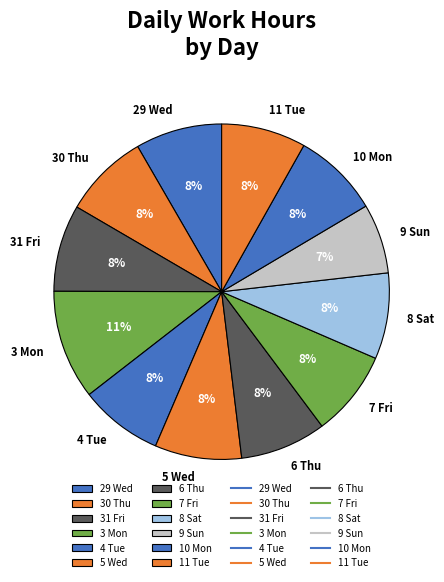

Is the sum of 31 Fri and 9 Sun greater than half?

No